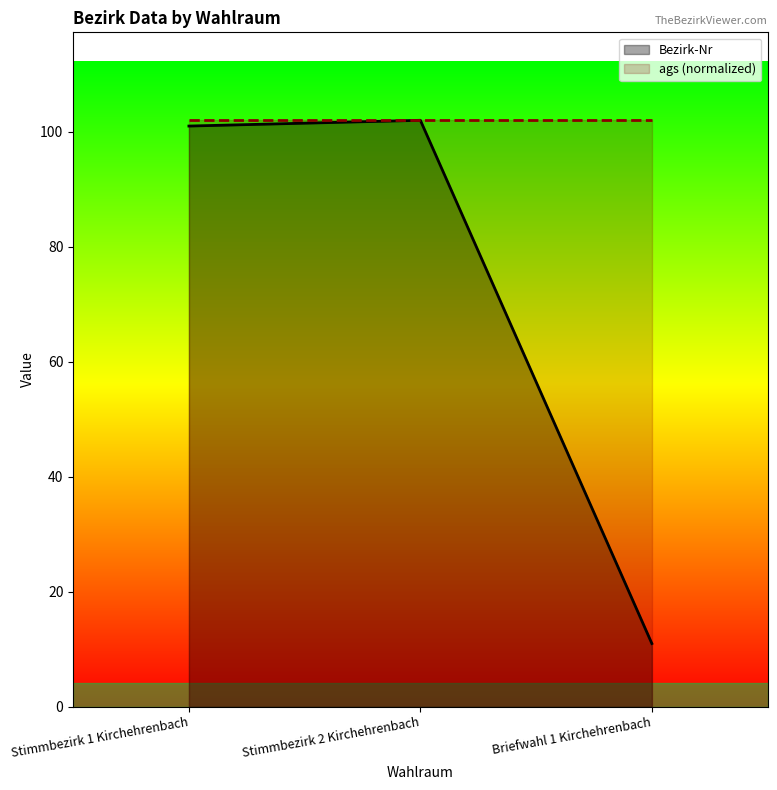

Between Briefwahl 1 Kirchehrenbach and Stimmbezirk 2 Kirchehrenbach, which is larger?

Stimmbezirk 2 Kirchehrenbach